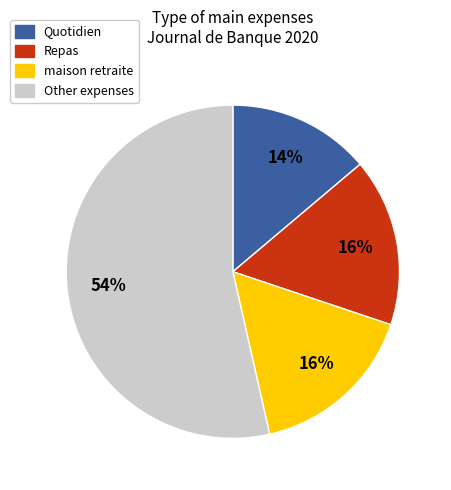

Is there any slice that represents more than half of the pie?

Yes